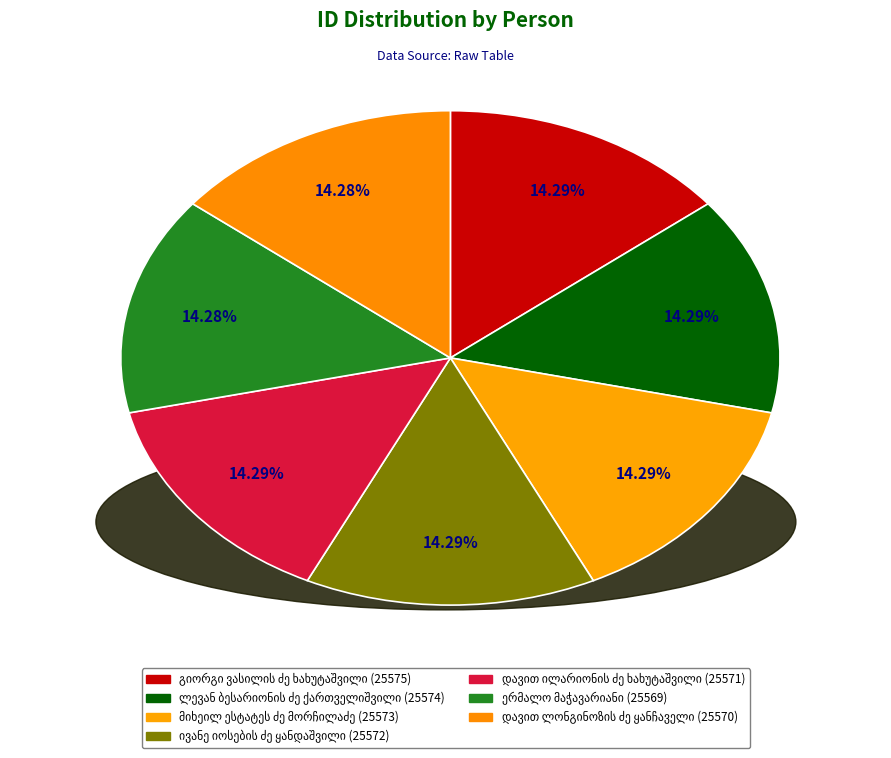

Is it true that მიხეილ ესტატეს ძე მორჩილაძე is 22% of the pie?

False